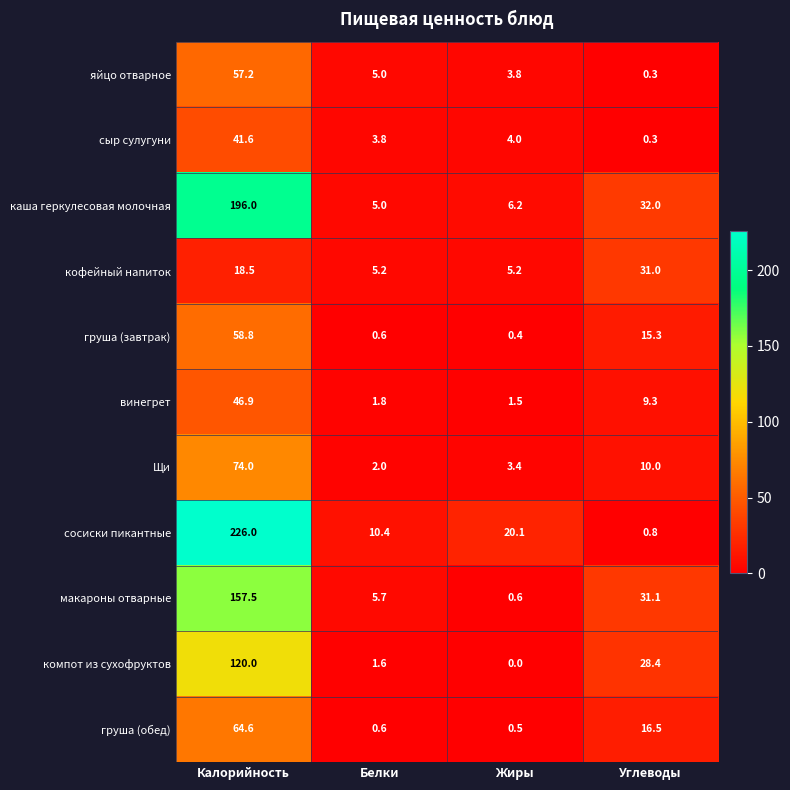

The Щи series shows 74.0 at Калорийность. True or false?

True